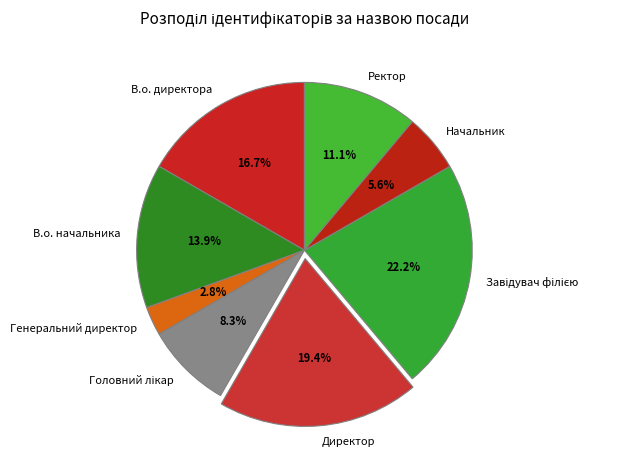

How many segments does this pie chart have?

8